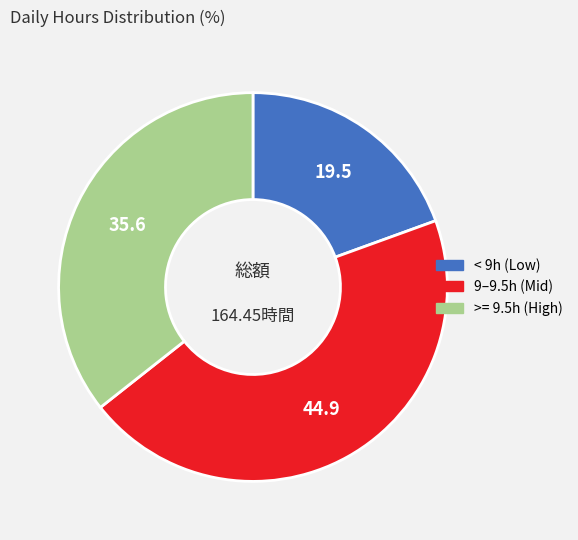

Is there a majority slice in this chart?

No